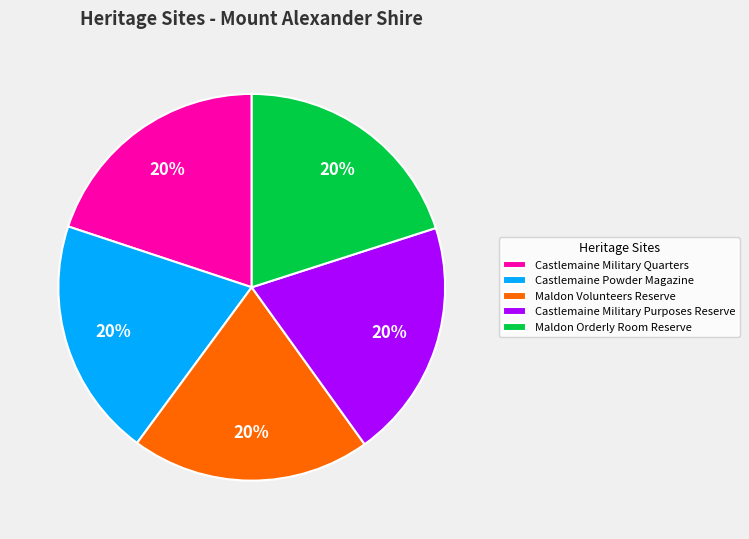

Is the sum of Maldon Volunteers Reserve and Maldon Orderly Room Reserve greater than half?

No